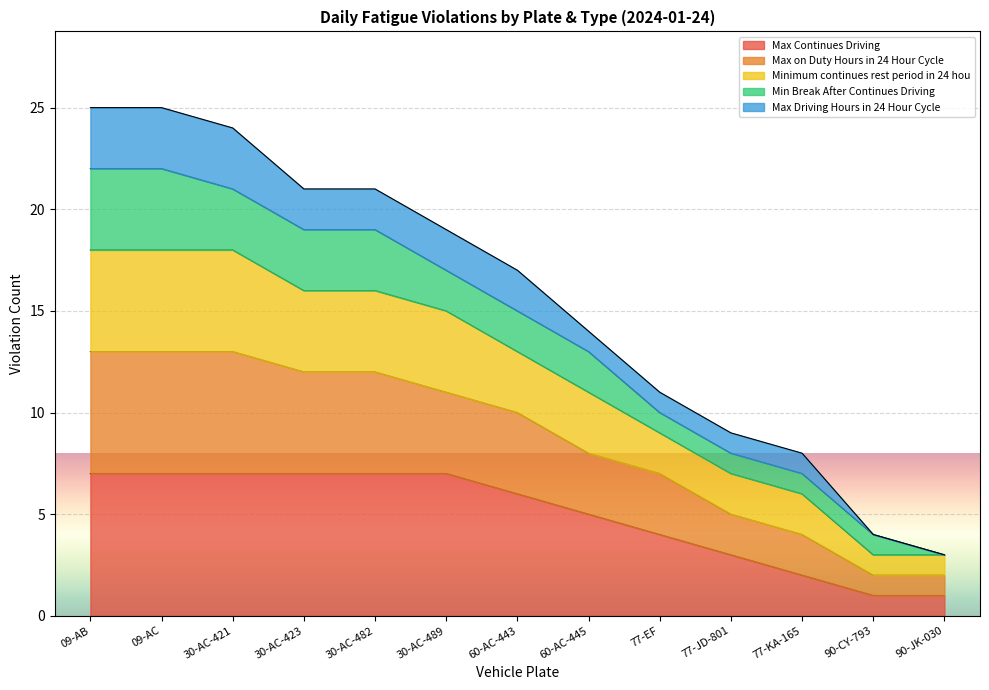

What is the label of the 1st point from the left?

09-AB